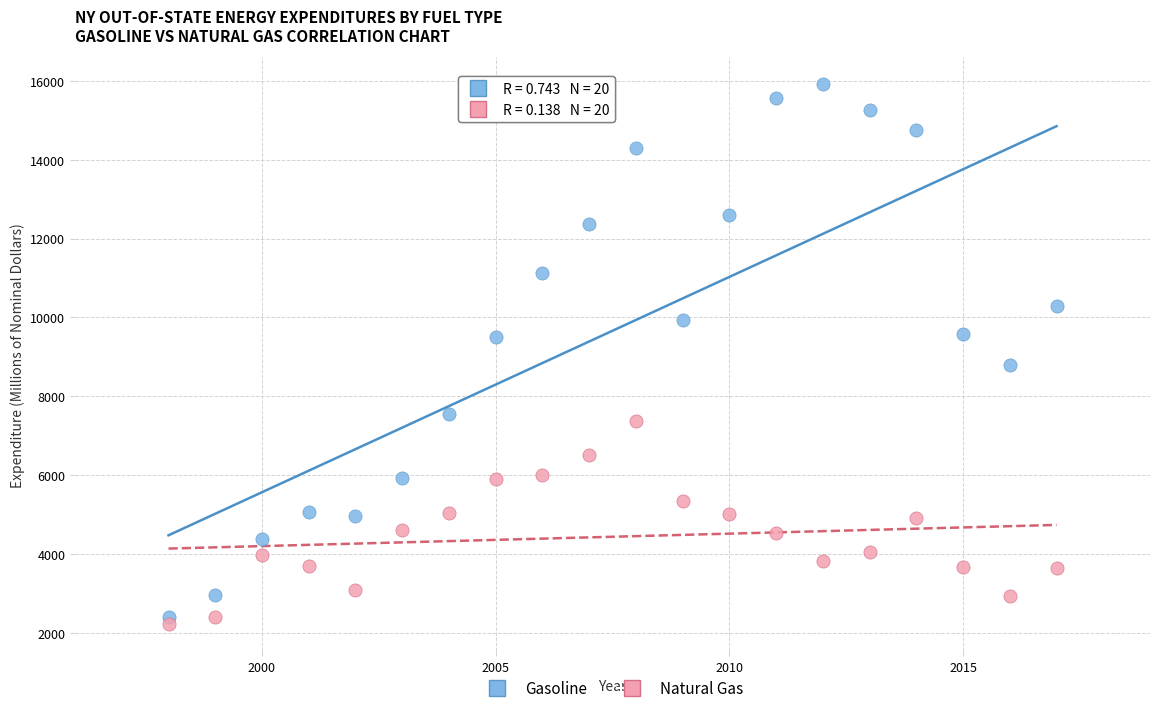

Across all series, what Y value is closest to 9065?

8801.9